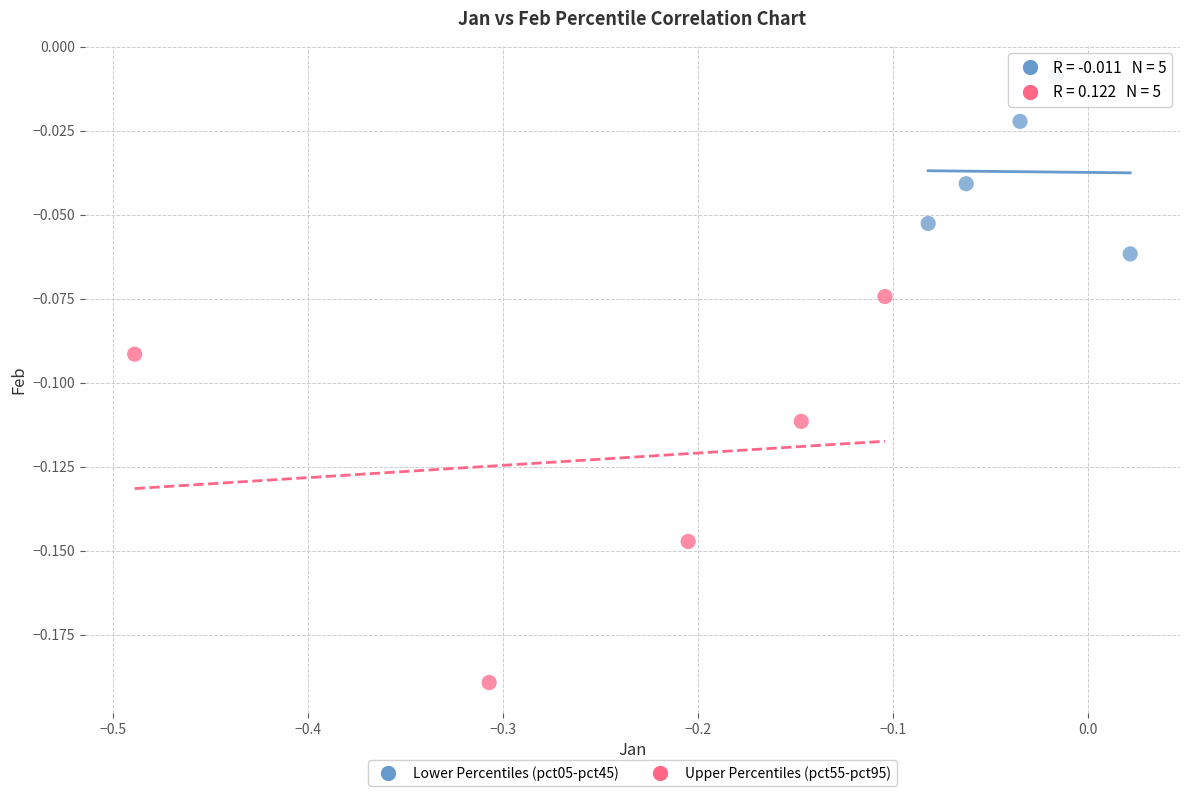

What are all the series names shown in the legend?

Lower Percentiles (pct05-pct45), Upper Percentiles (pct55-pct95)